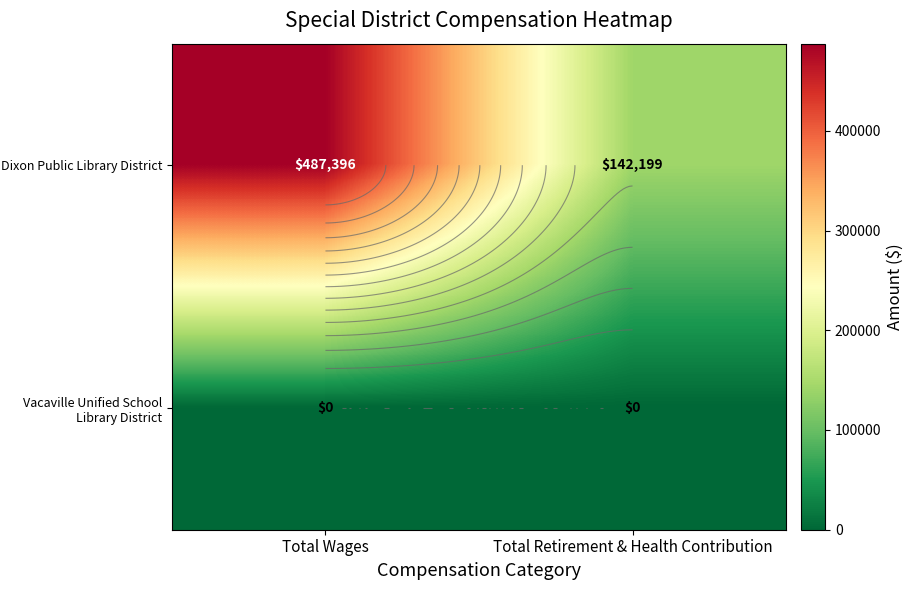

True or false: Vacaville Unified School Library District has a value of 0 at Total Wages.

True